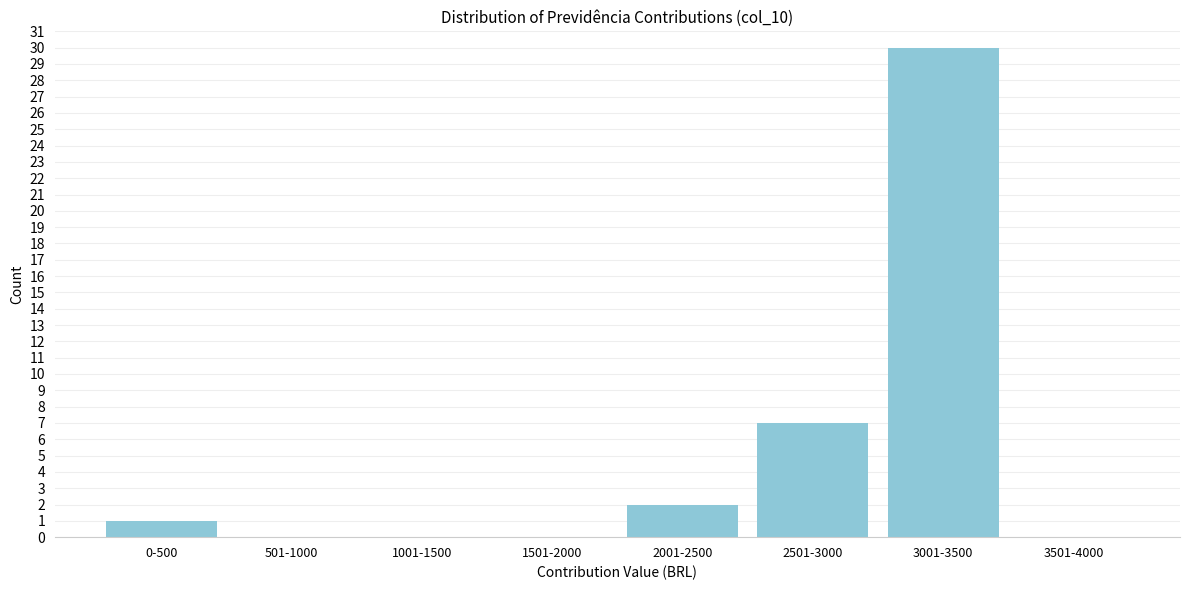

Reading left to right, what are all the values shown in this chart?

0-500=1	501-1000=0	1001-1500=0	1501-2000=0	2001-2500=2	2501-3000=7	3001-3500=30	3501-4000=0